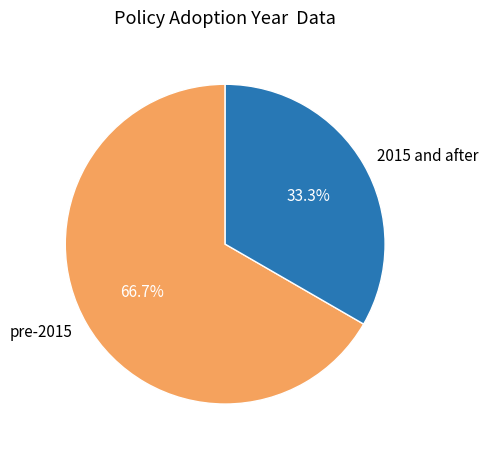

Which slice is the smallest?

2015 and after